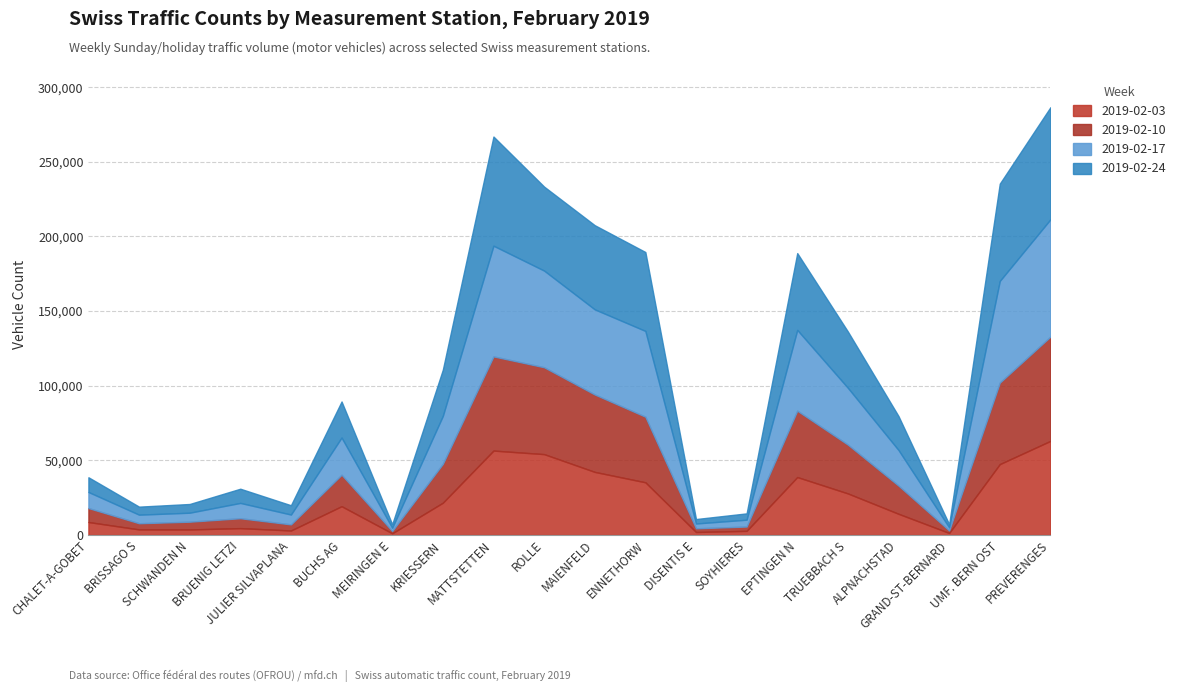

Which category has the highest value in the 2019-02-17 series?

PREVERENGES